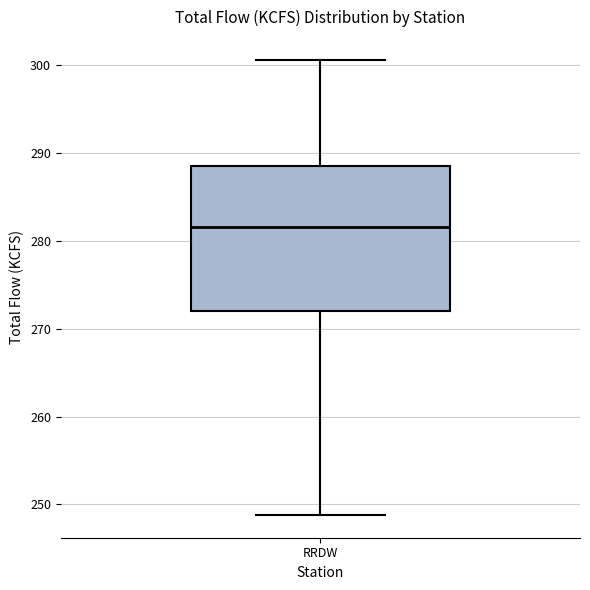

Read this box plot against the y-axis: the position of the median line, the range covered by the box, and the ends of both whiskers. The values are not printed on the chart, so give them approximately, as read against the axis.

median 282, box 272 to 289, whiskers 249 to 301